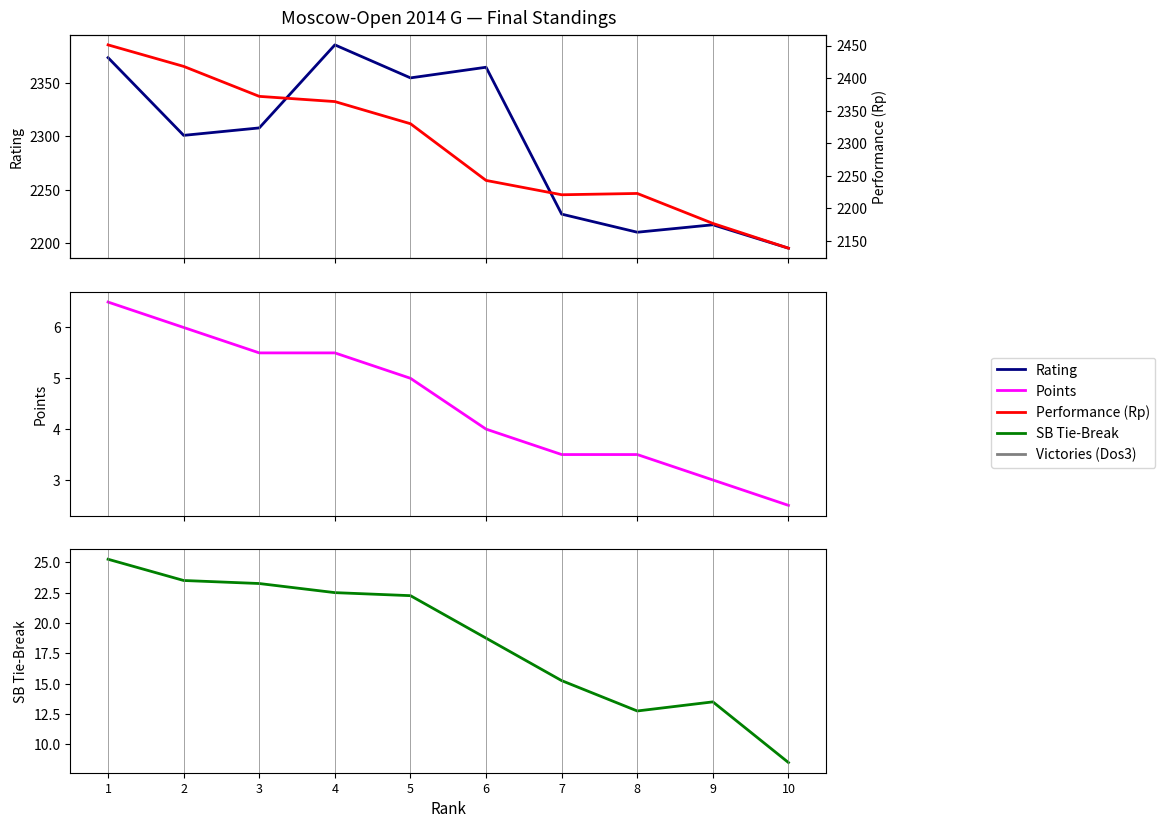

True or false: Performance (Rp) and SB Tie-Break cross at least once.

False